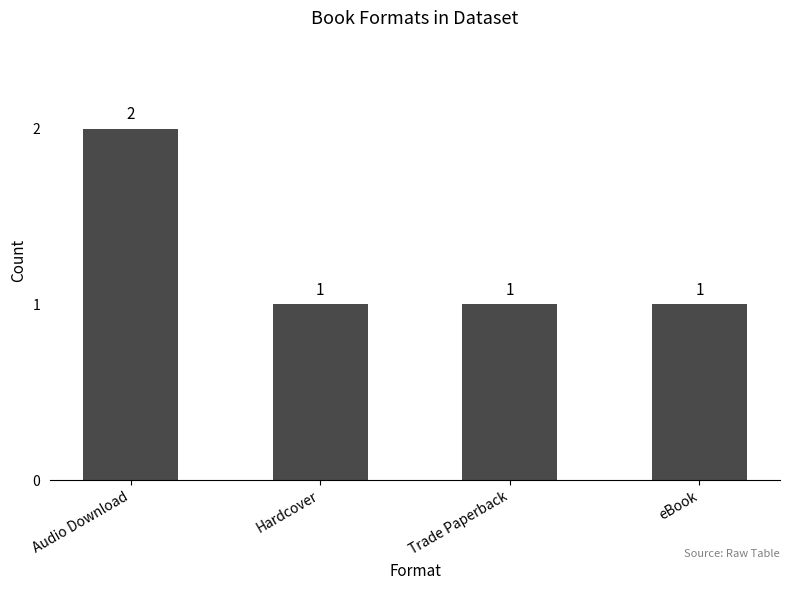

What is the sum of all values?

5